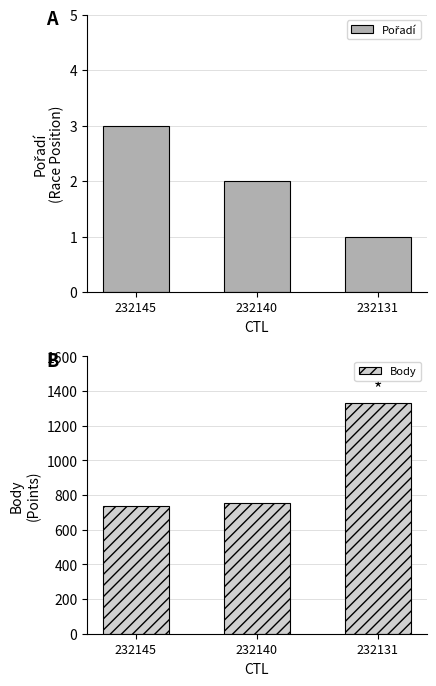

Reading left to right, extract all data points from this chart.

Pořadí: 232145=3	232140=2	232131=1
Body: 232145=738	232140=754	232131=1331